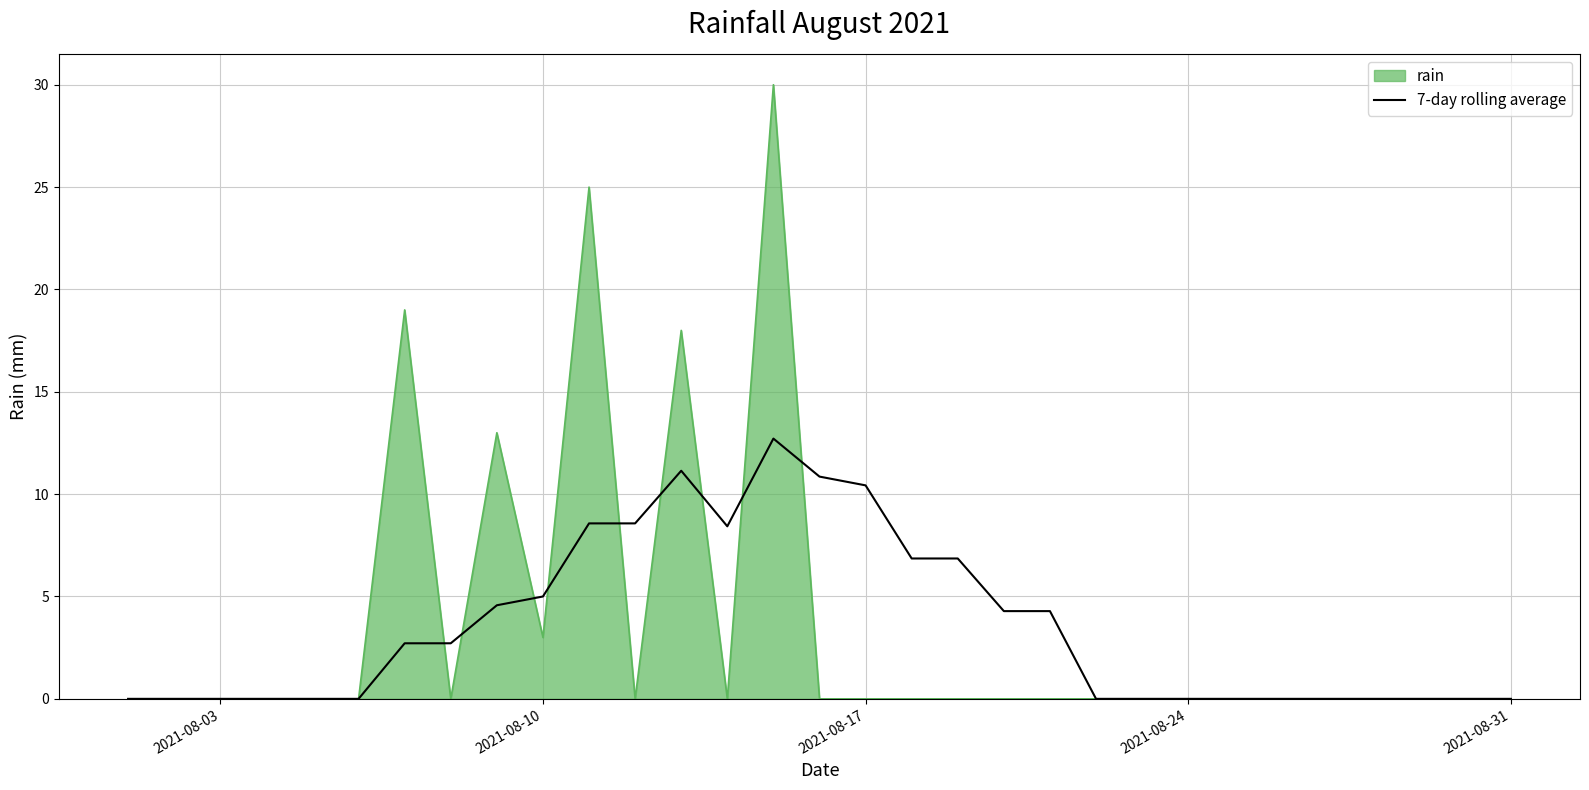

List the series in order of their peak value, lowest first.

7-day rolling average, rain